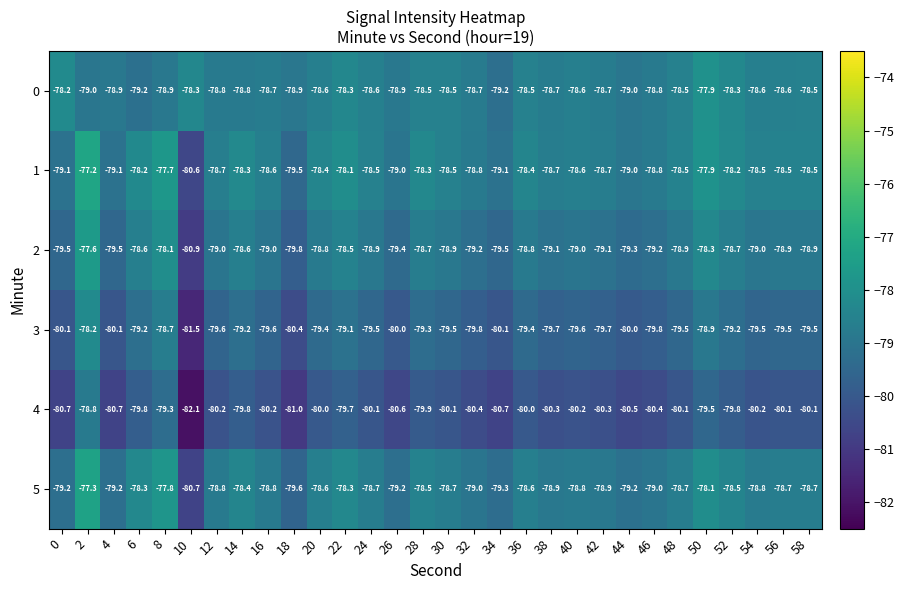

How many data points in 5 are above -78?

2